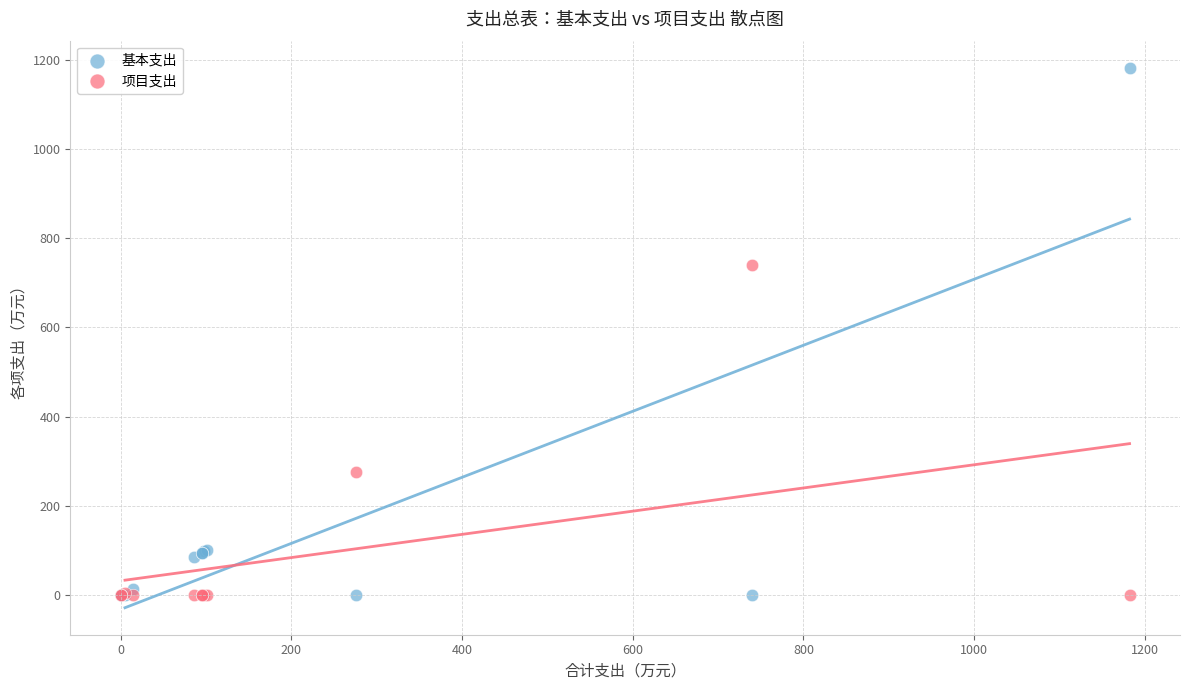

Which series reaches the maximum Y coordinate?

基本支出